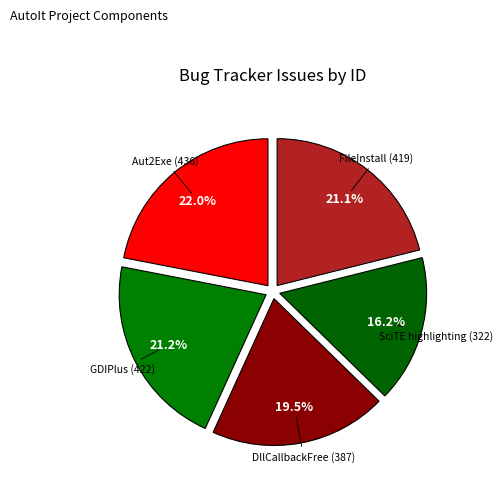

What is the largest slice in the pie chart?

Aut2Exe (436)